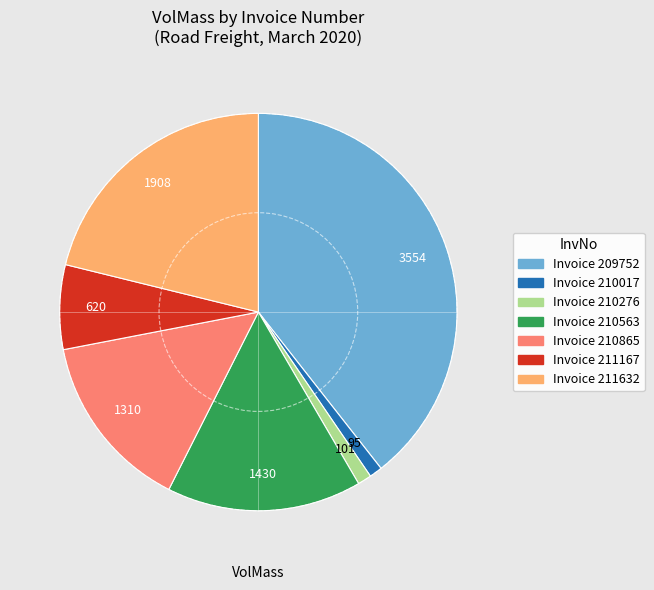

Is there a majority slice in this chart?

No